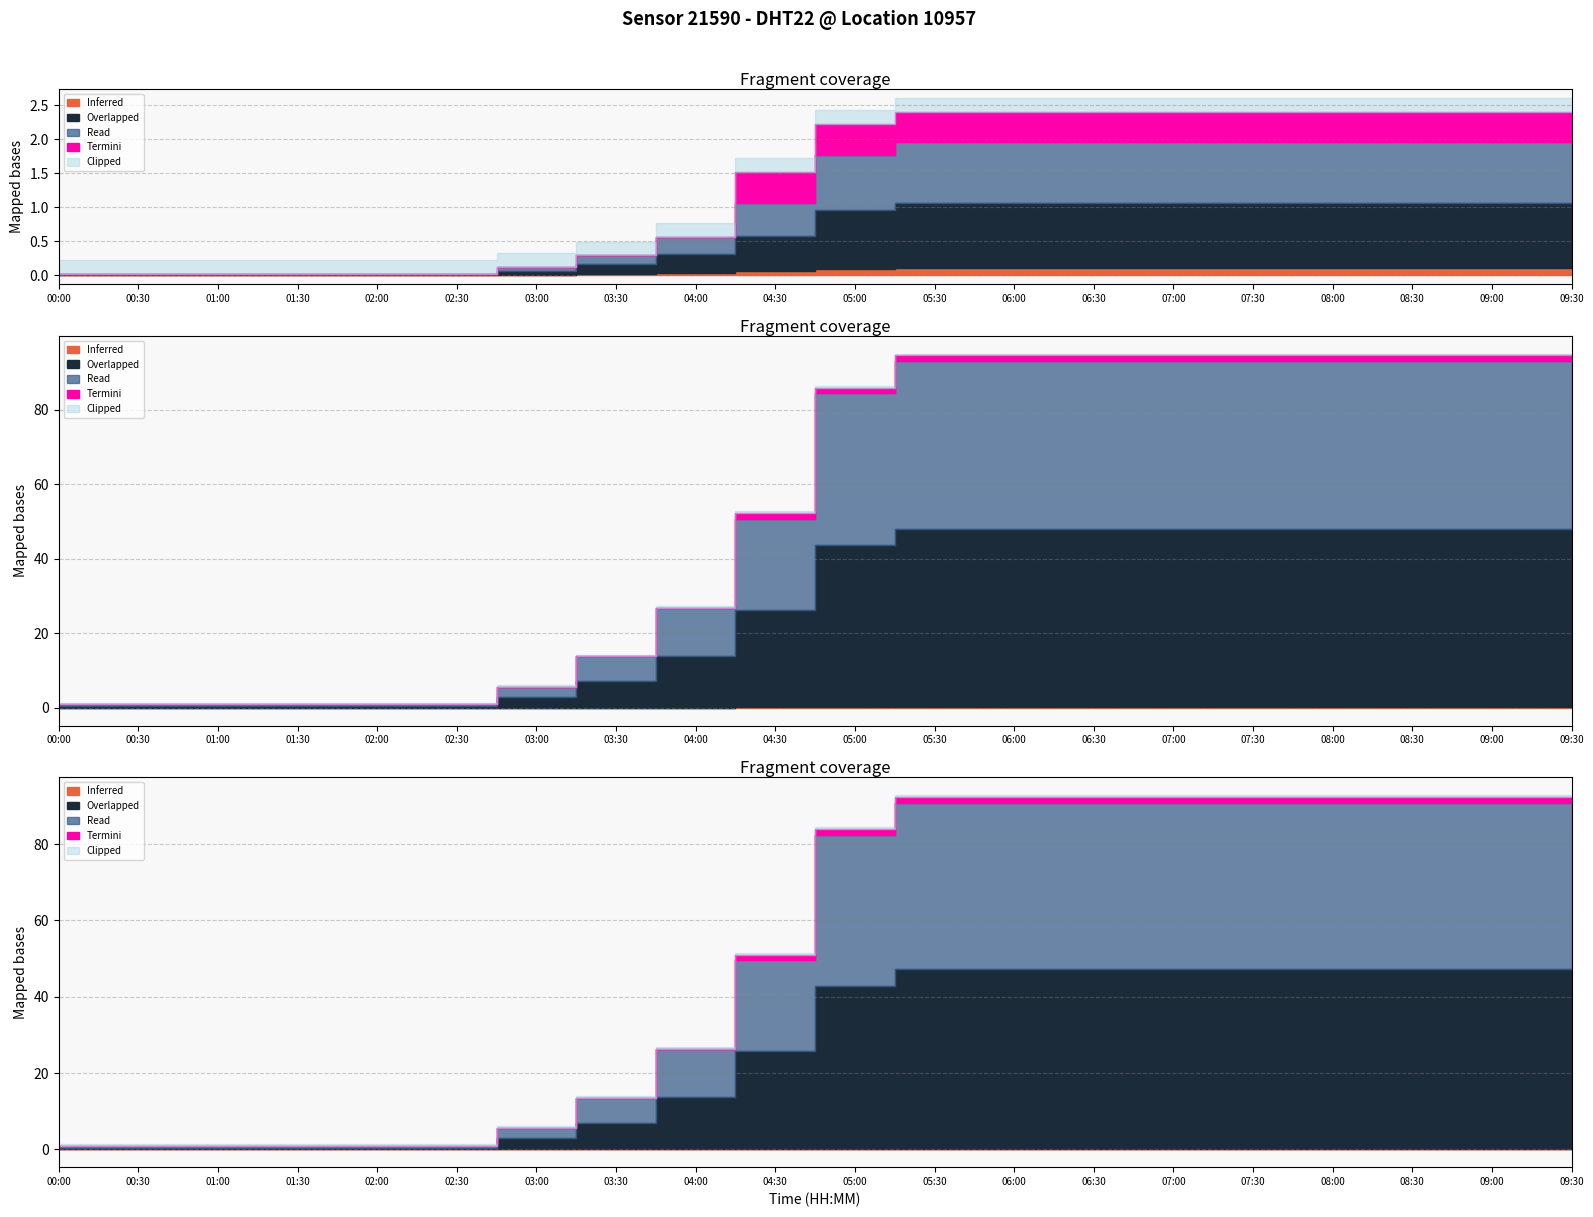

True or false: Clipped has more than 0 interior local peaks.

False